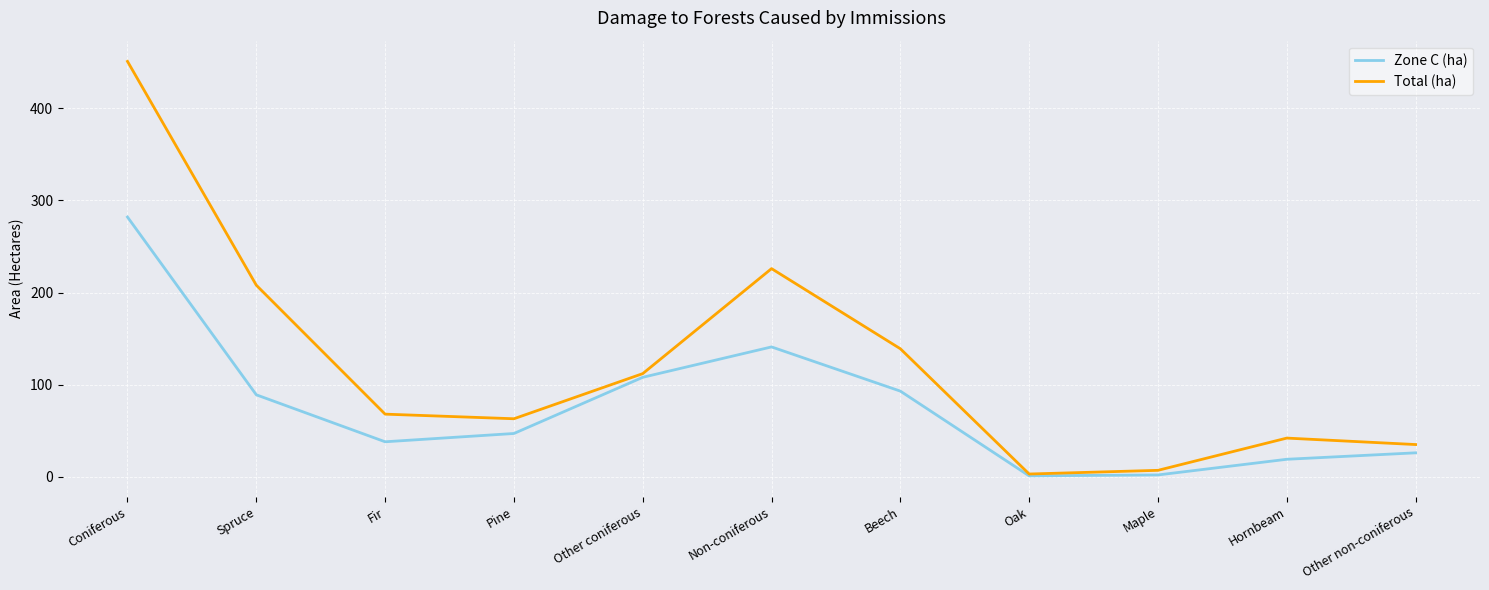

What is the difference between the Total (ha) values at Maple and Beech?

132